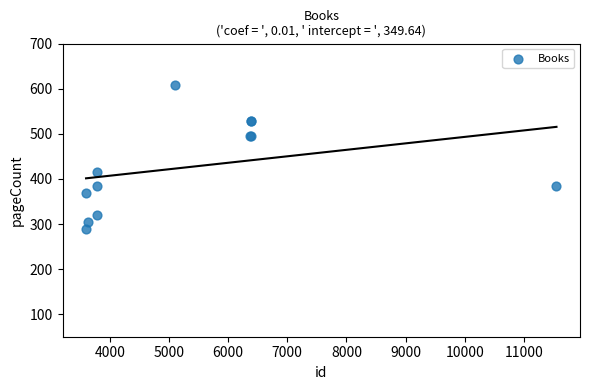

What Y value in the scatter plot is closest to 448?

416